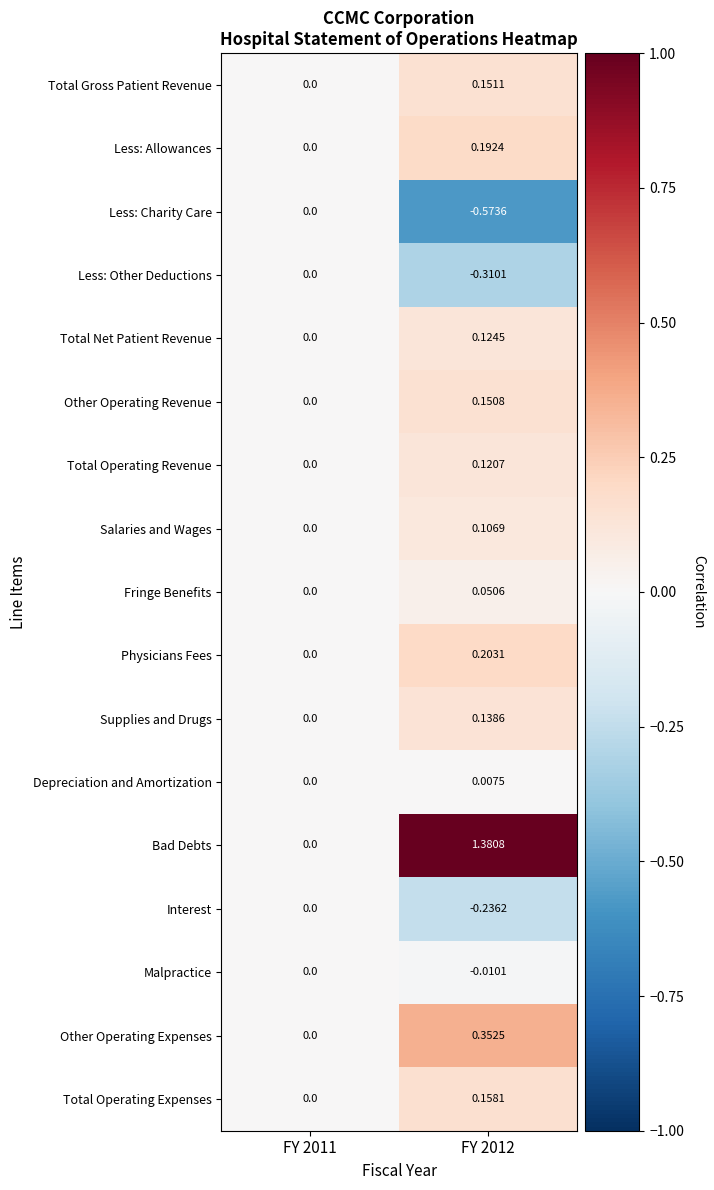

How many series are shown in this chart?

17